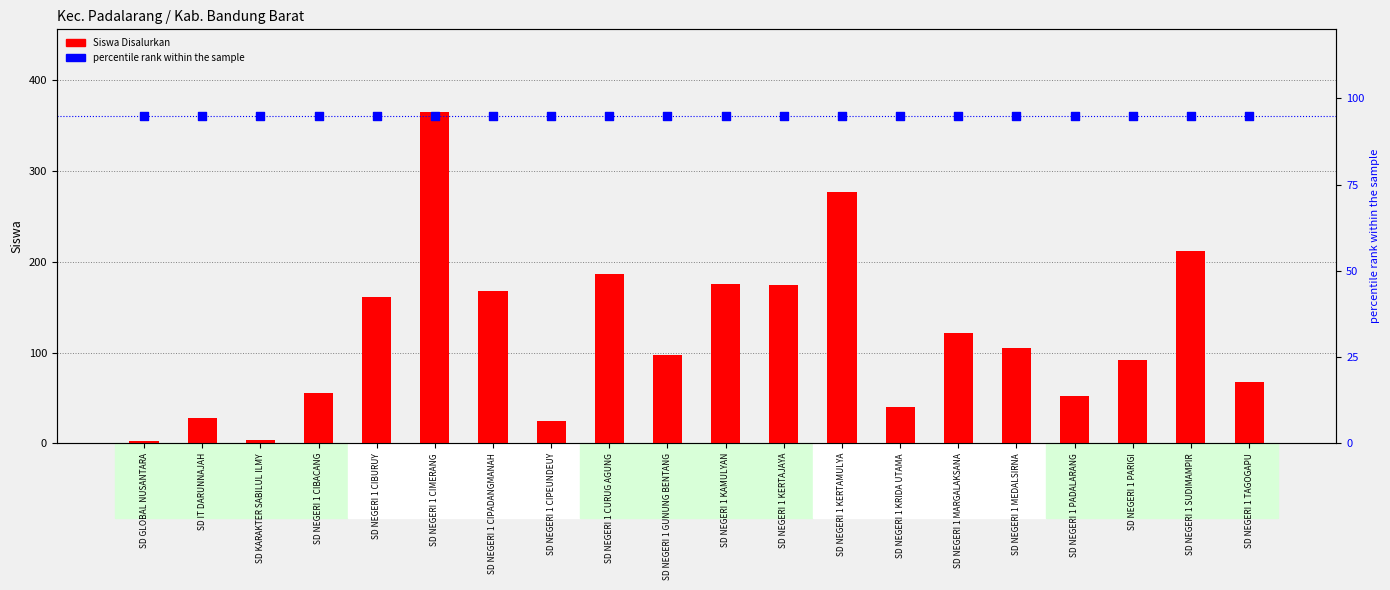

Which series has the widest spread of Y values?

Siswa Disalurkan